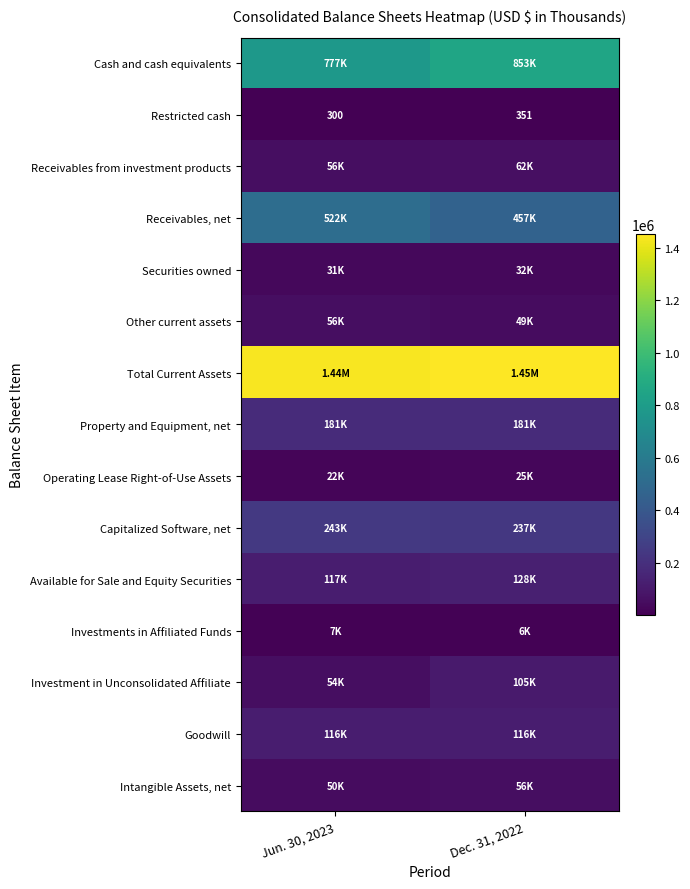

List the labels in order of Restricted cash value, largest first.

Dec. 31, 2022, Jun. 30, 2023